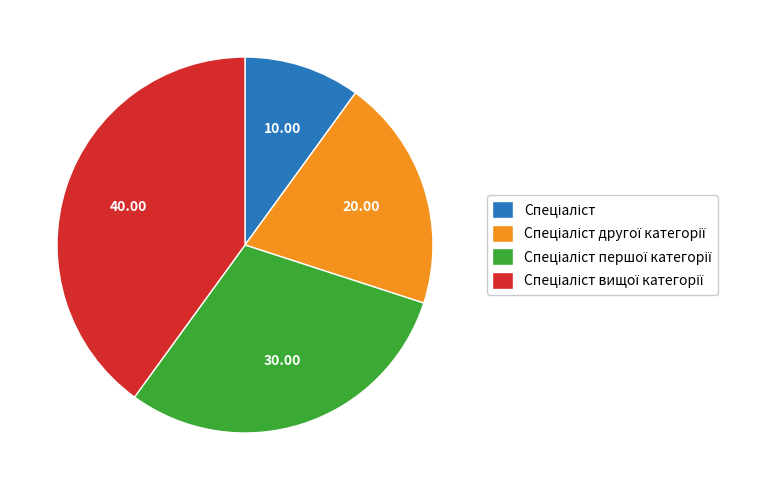

Does any single category account for the majority?

No